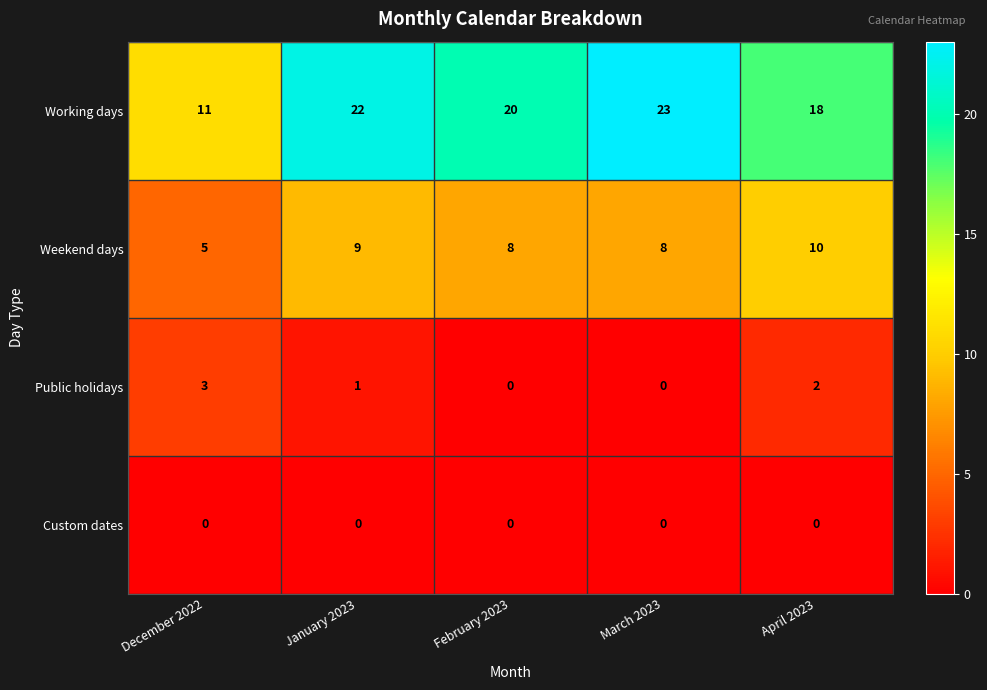

Is it true that Working days equals 23 at March 2023?

True